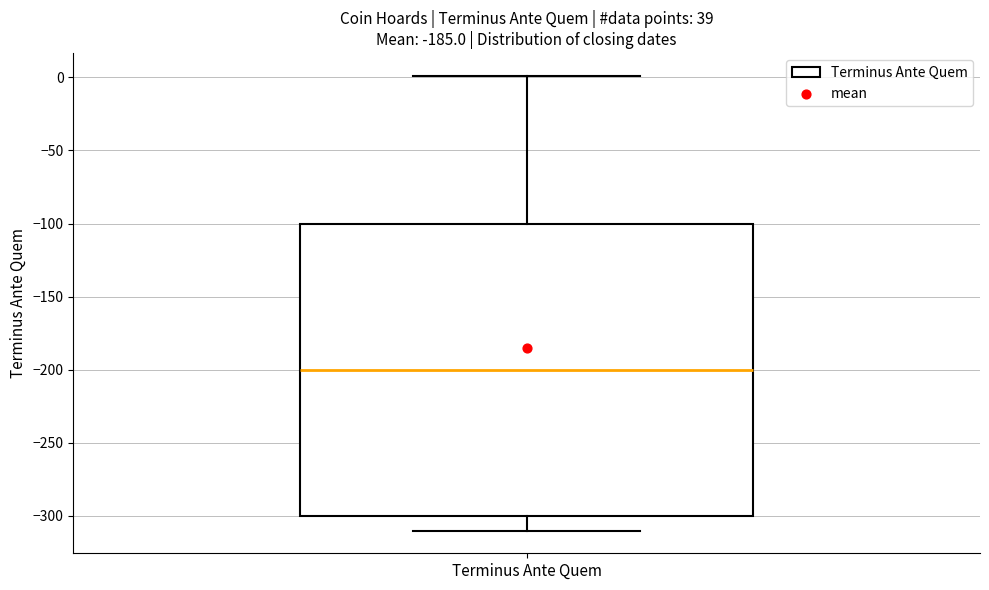

Where does the median line of the box for Terminus Ante Quem sit on the y-axis? The values are not printed on the chart, so give them approximately, as read against the axis.

-200